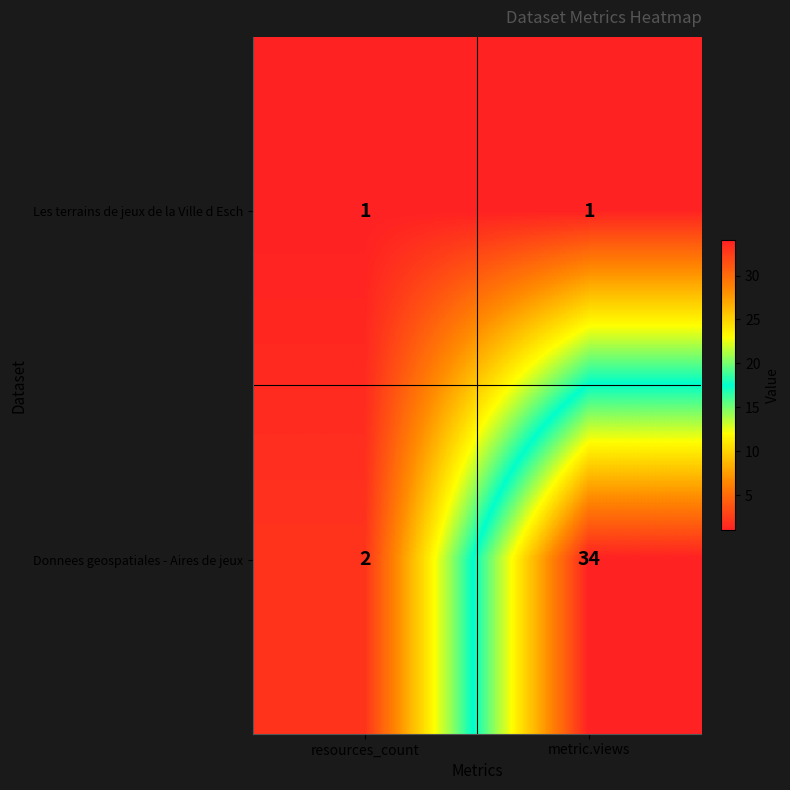

What is the maximum value shown in the chart?

34